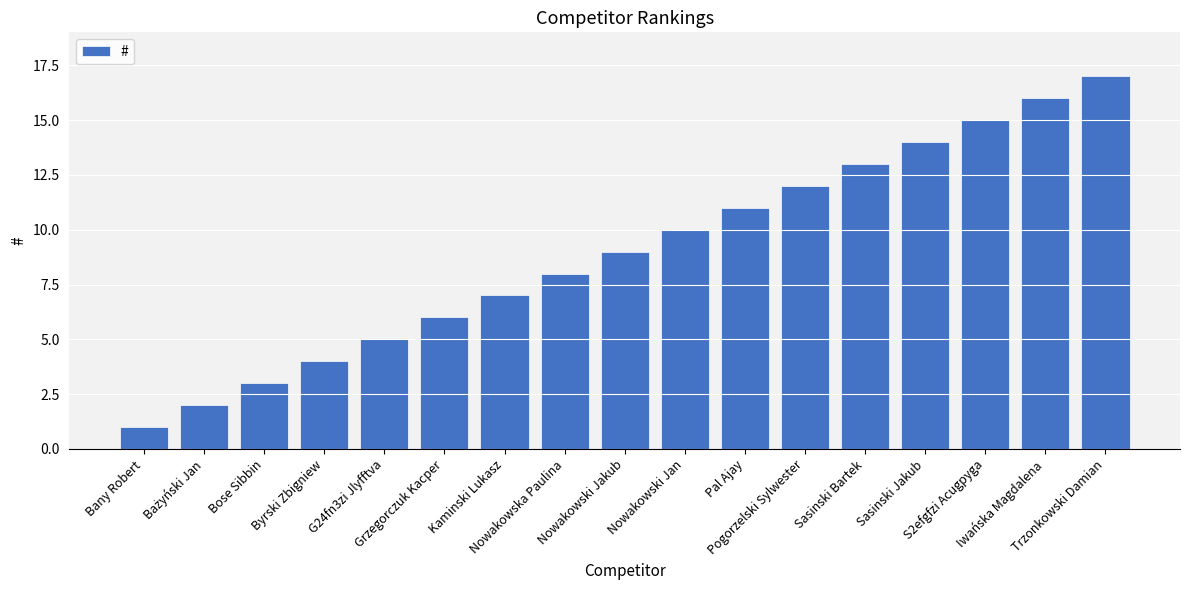

What is the sum of all values?

153